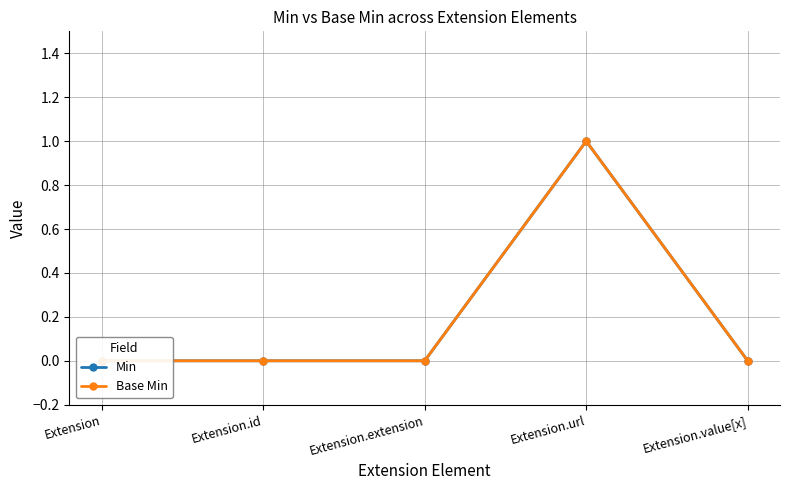

The Min series shows 0 at Extension. True or false?

False